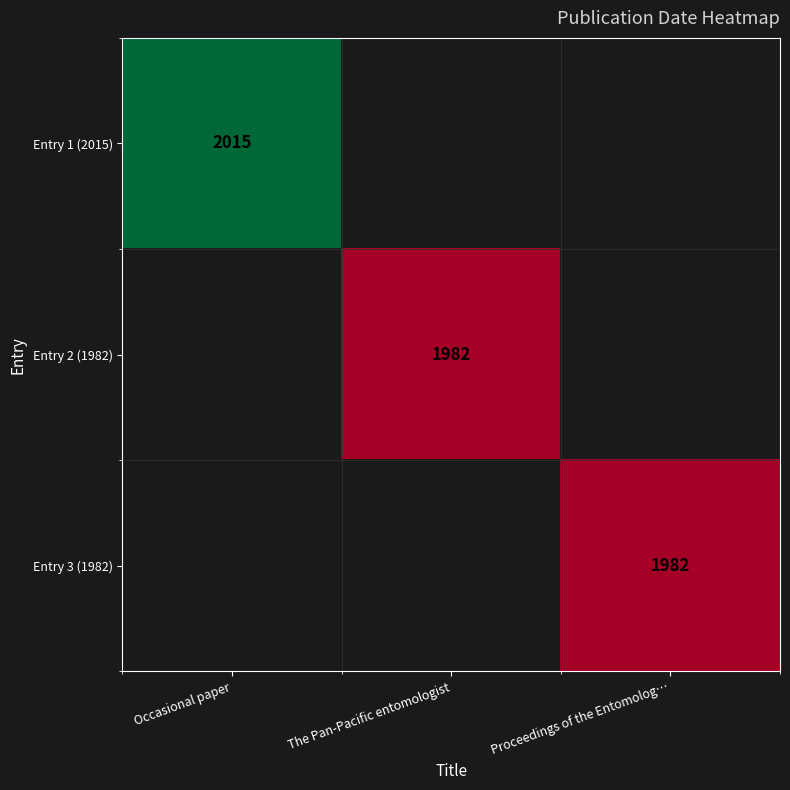

The value of Entry 3 (1982) at Proceedings of the Entomolog… is 1982. True or false?

True